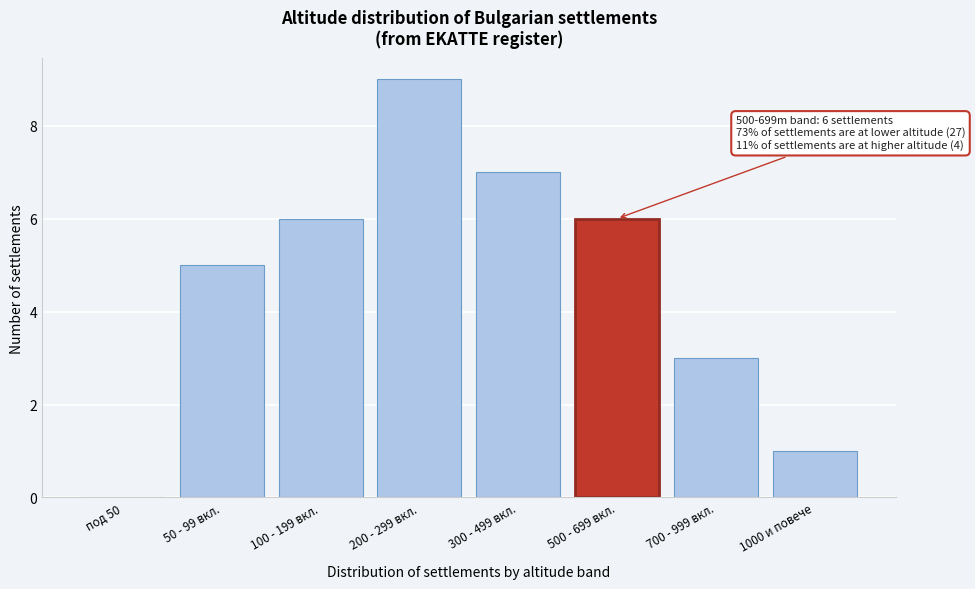

Reading left to right, transcribe all the data shown in this chart.

под 50=0	50 - 99 вкл.=5	100 - 199 вкл.=6	200 - 299 вкл.=9	300 - 499 вкл.=7	500 - 699 вкл.=6	700 - 999 вкл.=3	1000 и повече=1